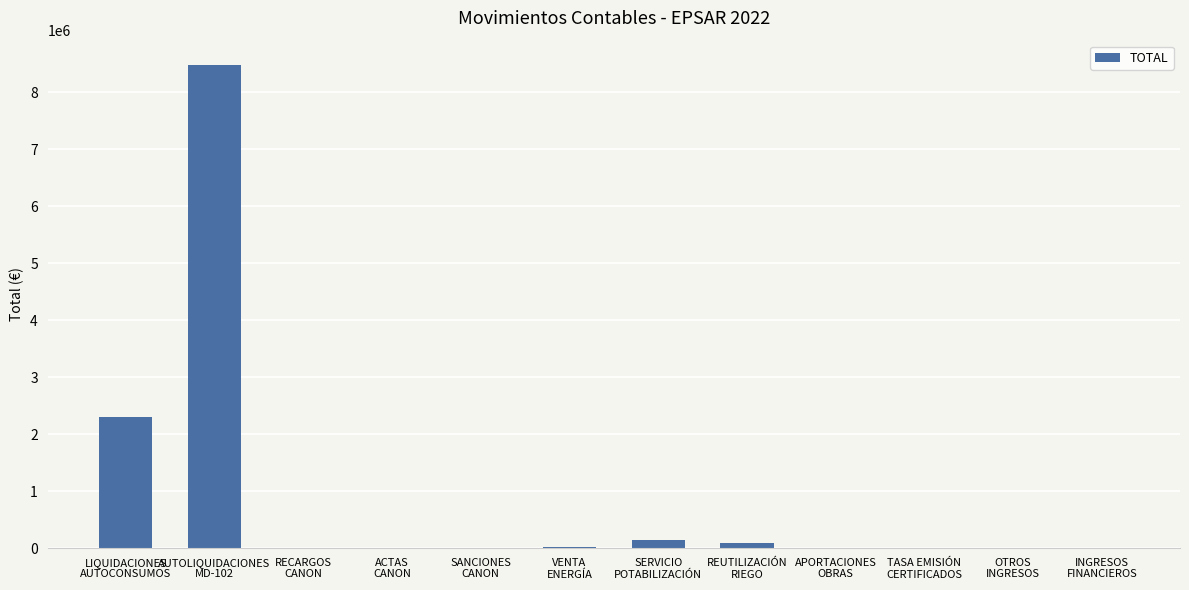

What is the sum of all values?

11044490.6